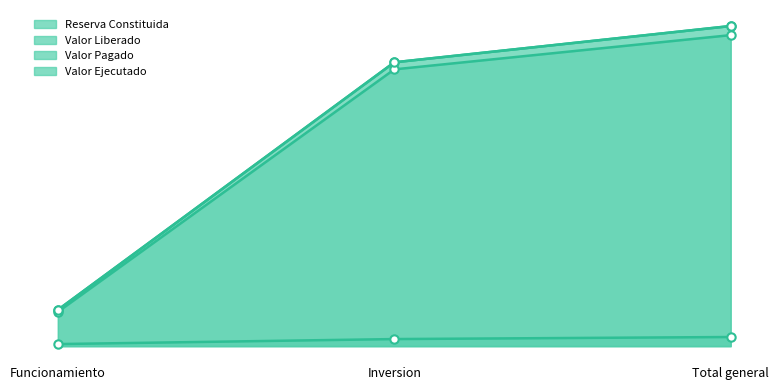

What is the label of the 2nd point from the right?

Inversion